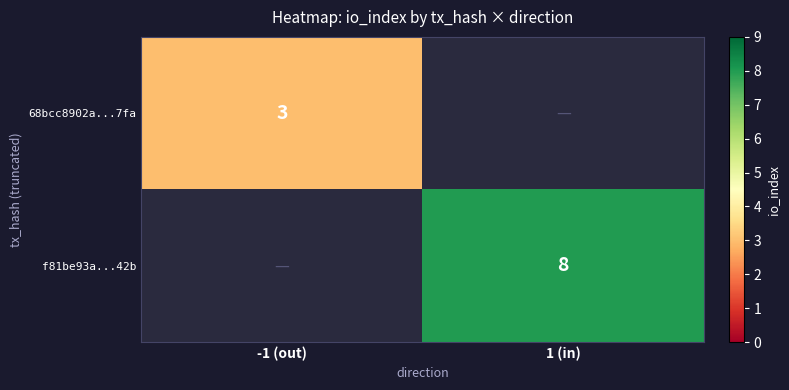

True or false: 68bcc8902a...7fa has a value of 1 at -1 (out).

False